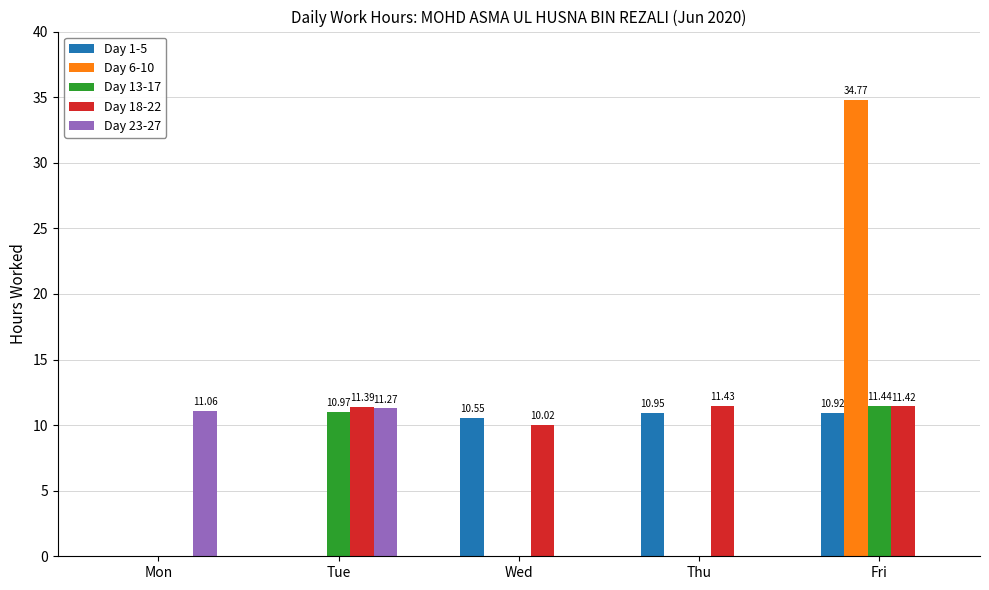

How many groups of bars are there?

5